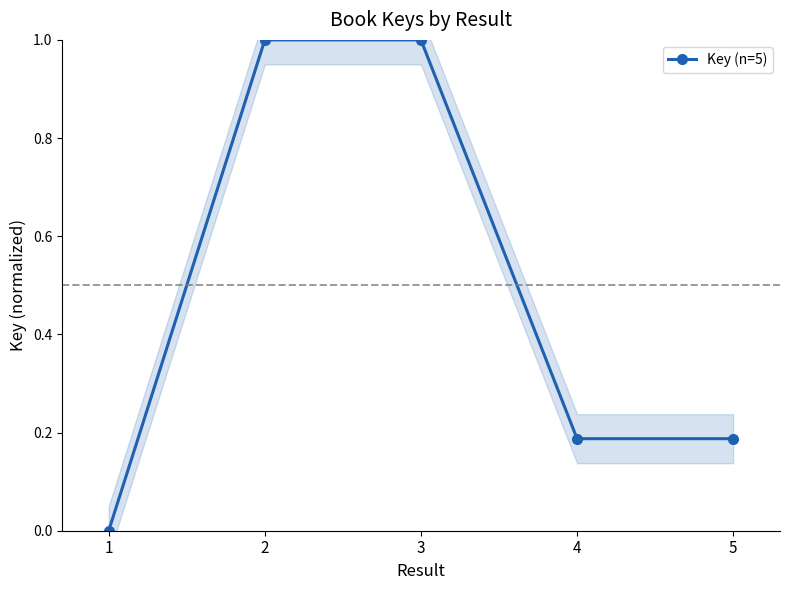

True or false: the data has more than 0 interior local peaks.

True